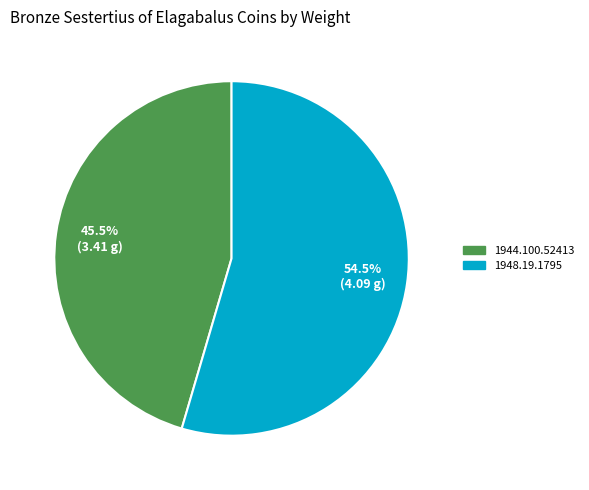

Approximately how many times larger is the value at 1948.19.1795 compared to 1944.100.52413?

1.2